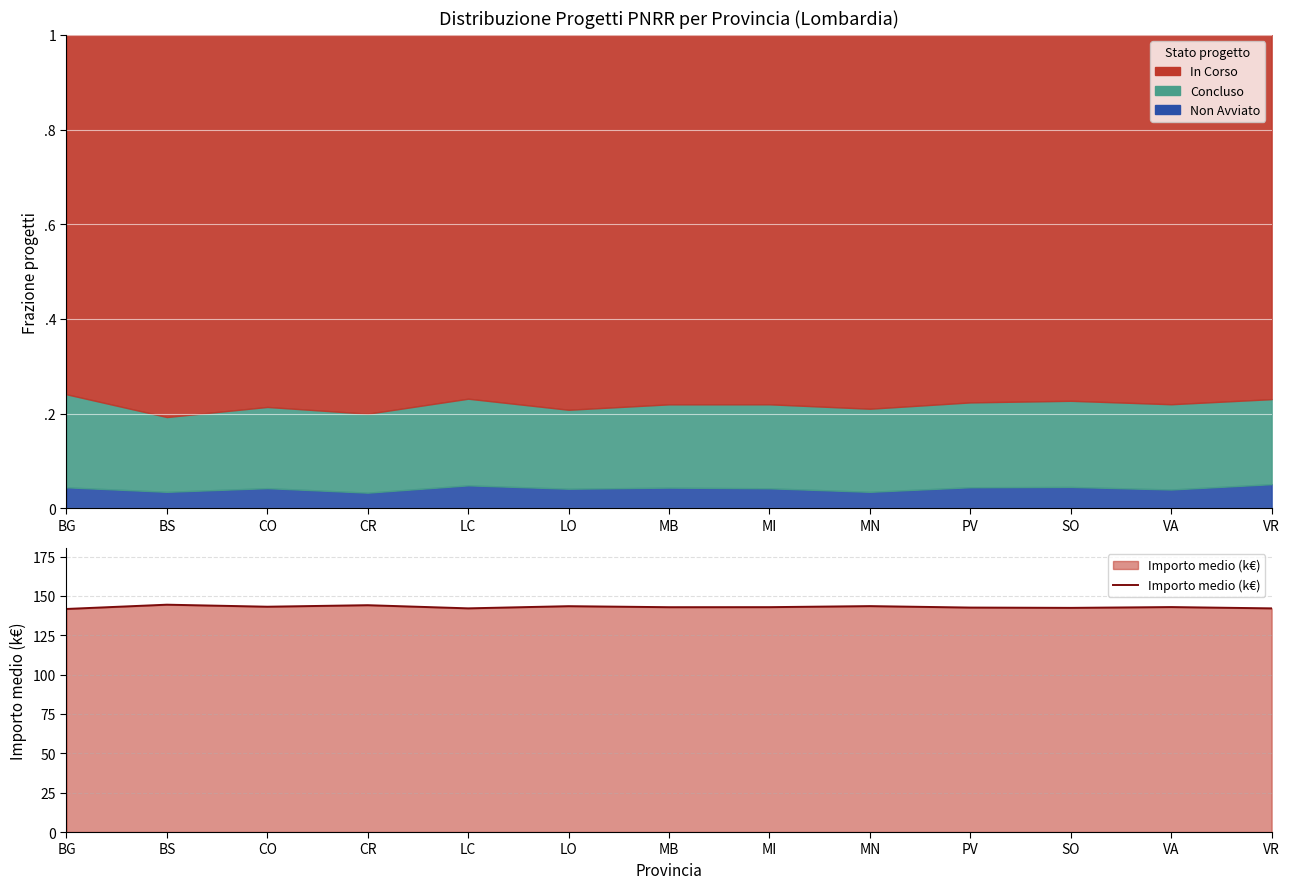

Rank the categories by value from highest to lowest.

BS, CR, MN, LO, CO, VA, MI, MB, PV, SO, LC, VR, BG